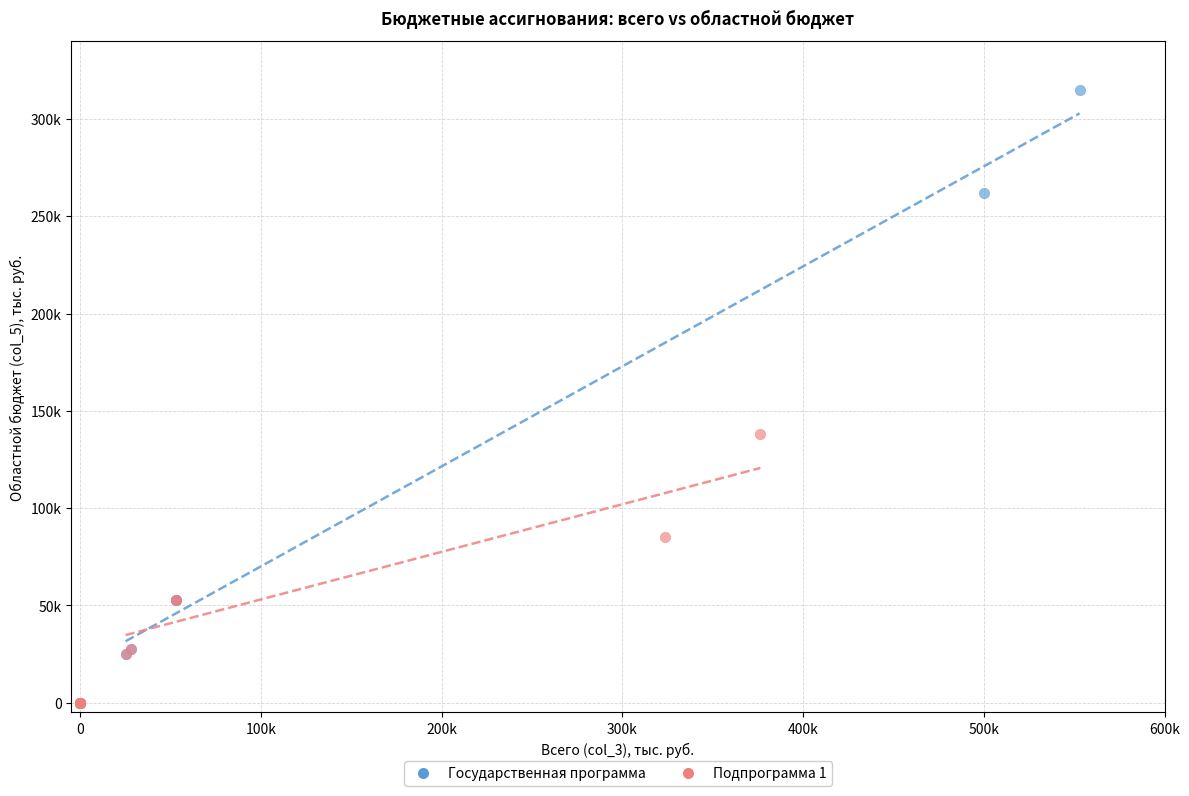

What are all the series names shown in the legend?

Государственная программа, Подпрограмма 1